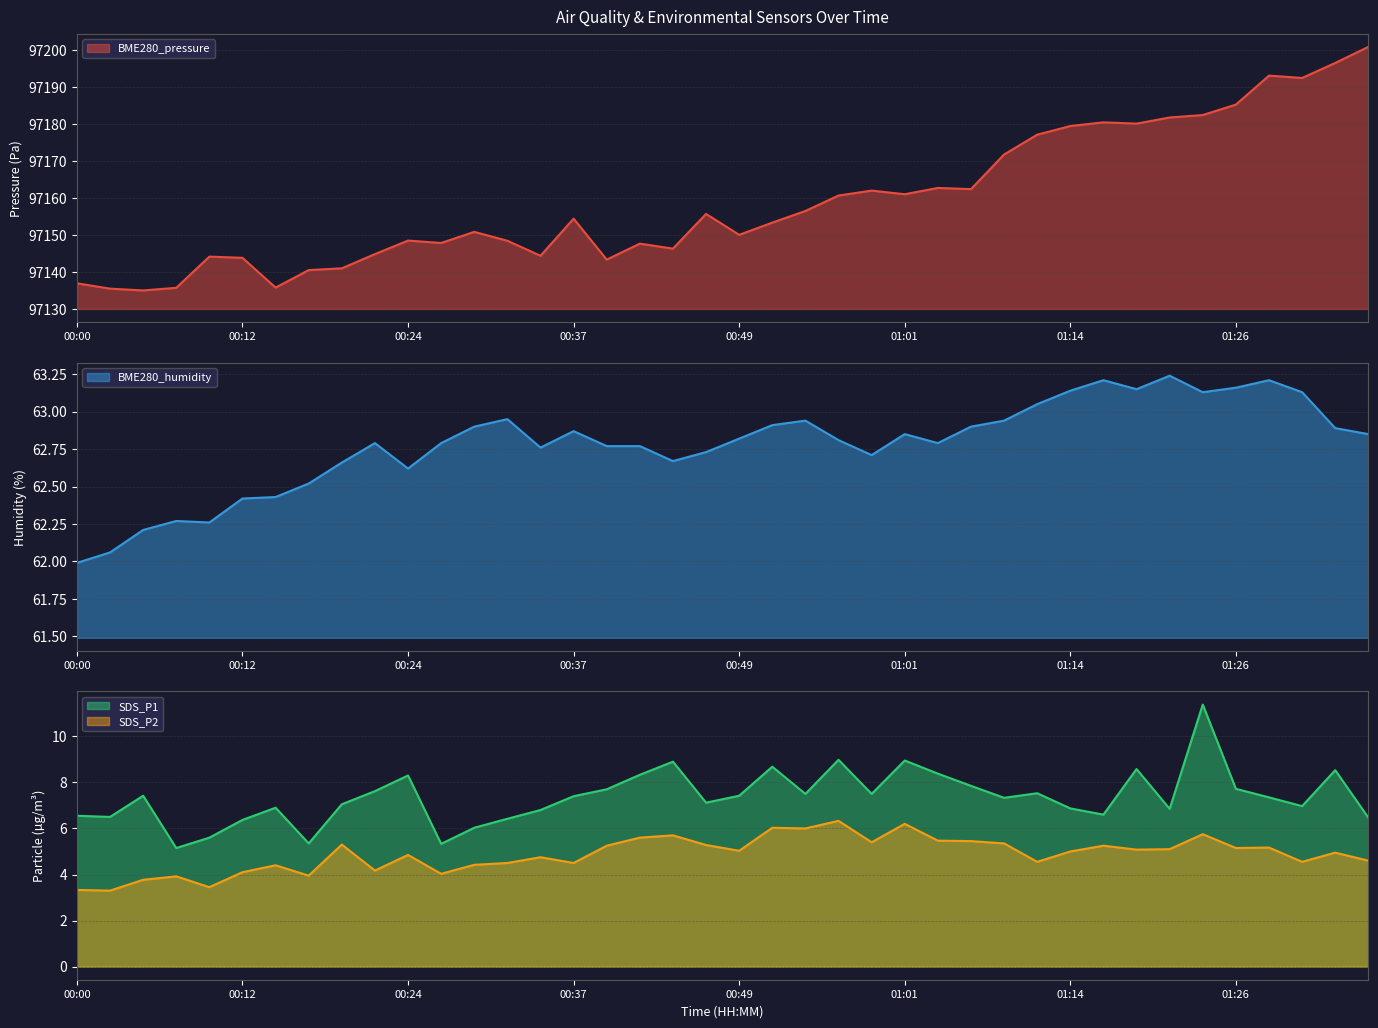

What is the value of the BME280_pressure point at the 18th from the left?

97147.7